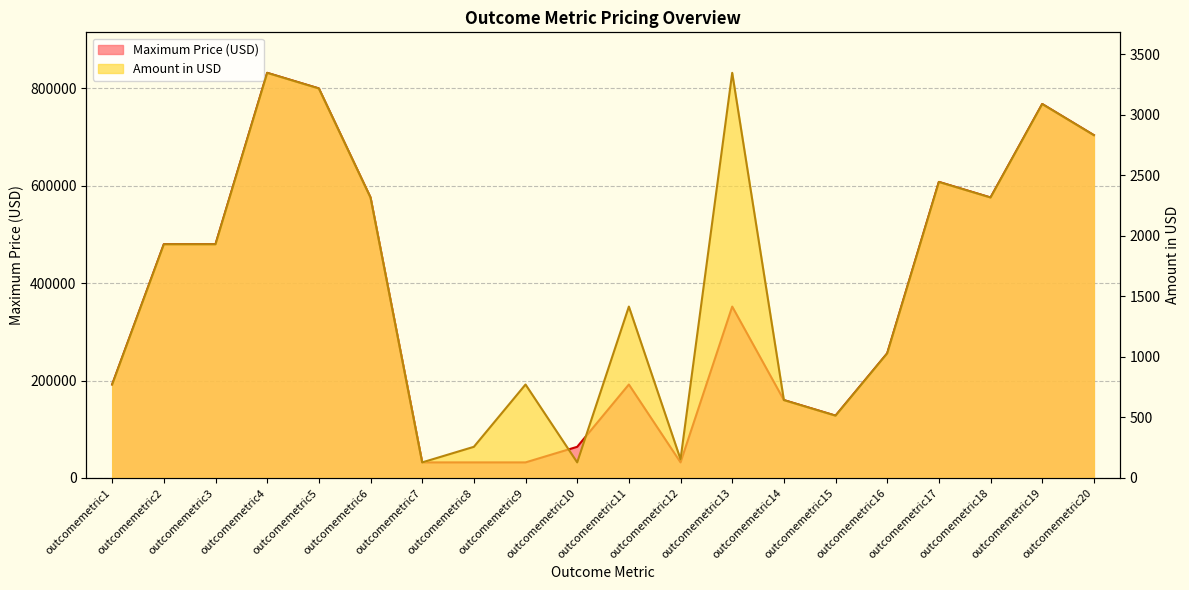

Between outcomemetric6 and outcomemetric11, which is larger?

outcomemetric6